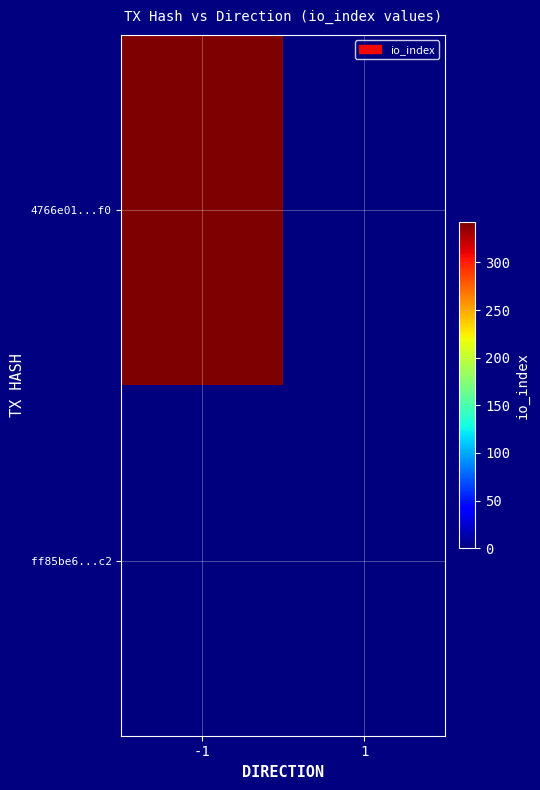

How many distinct data groups are displayed?

2